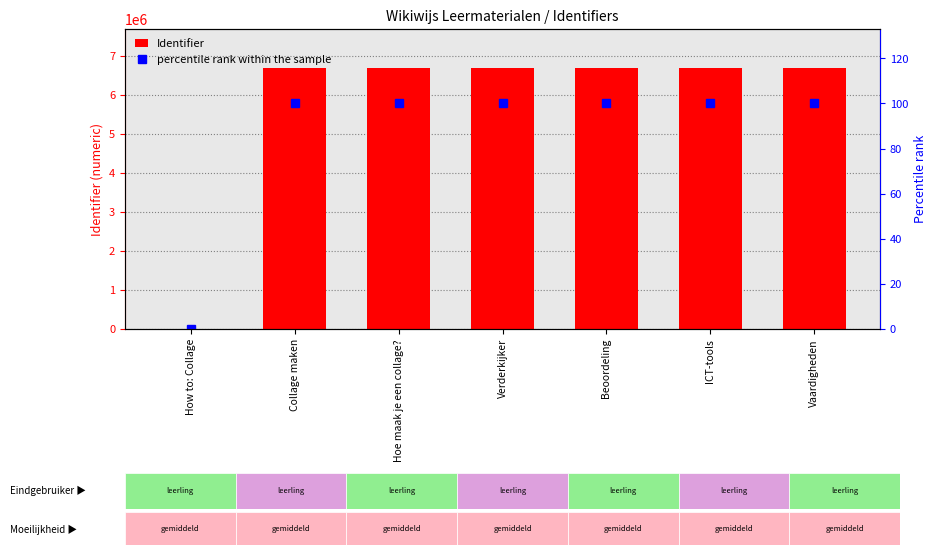

The value of percentile rank within the sample at ICT-tools is 45. True or false?

False